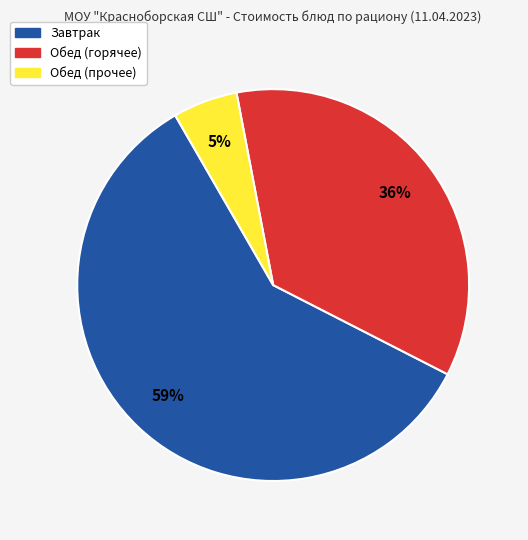

Which has a higher value, Обед (прочее) or Завтрак?

Завтрак